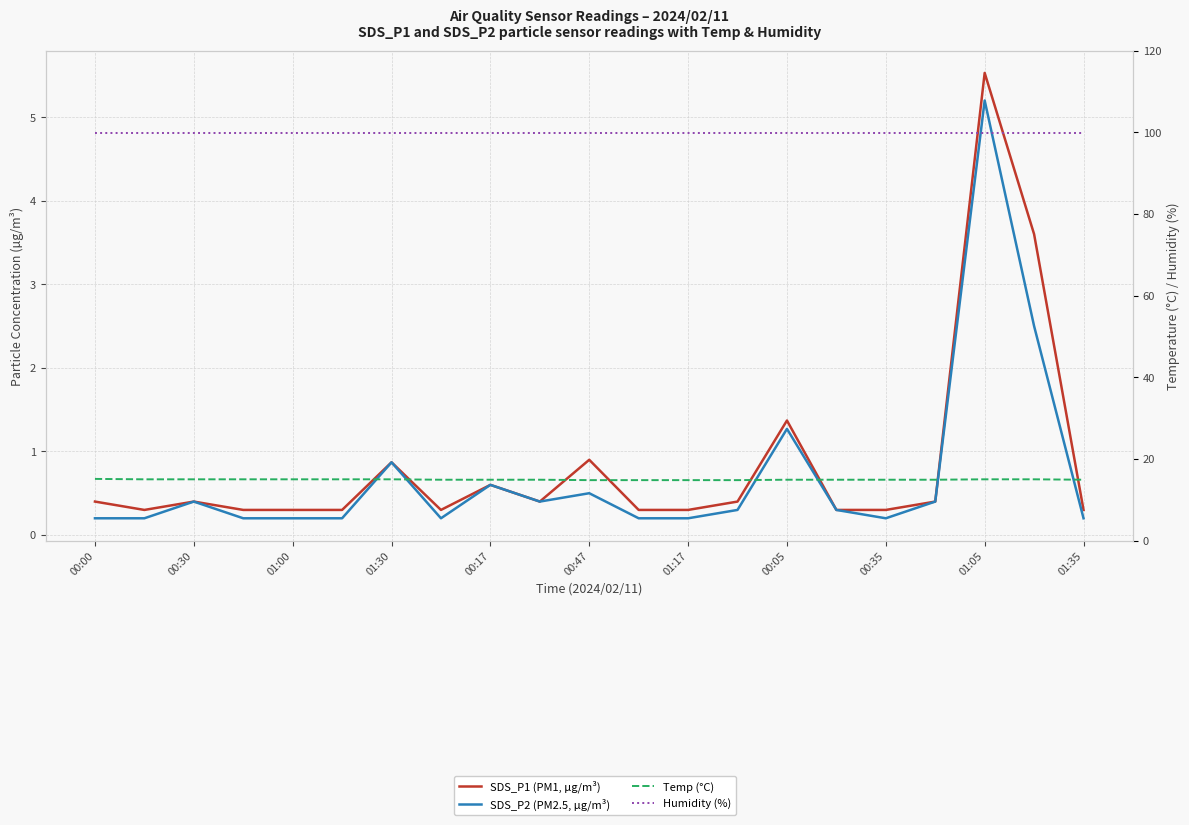

At which category does the chart reach its peak across all series?

00:00